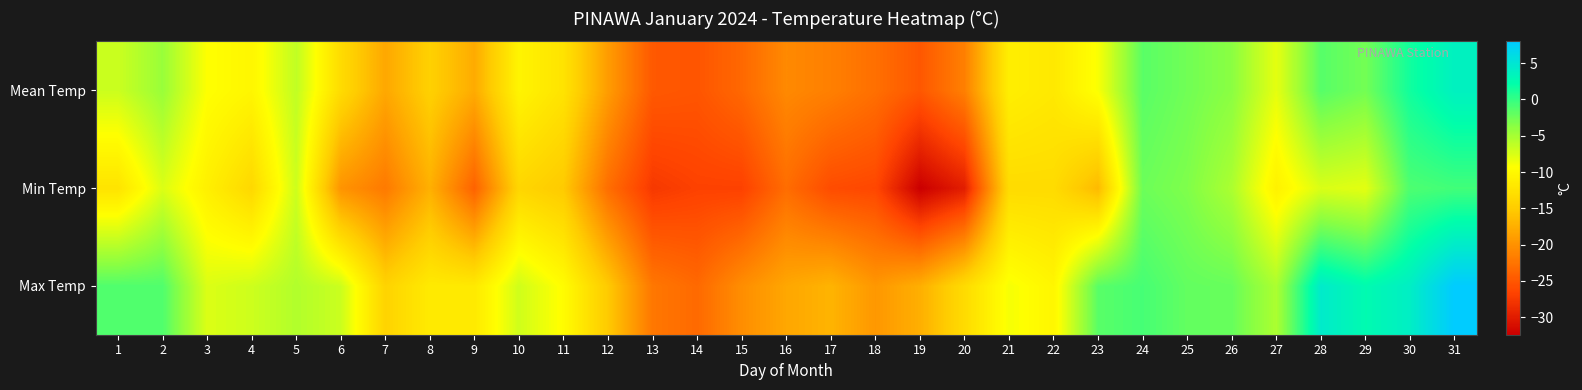

At which category is the sum across all series the highest?

31